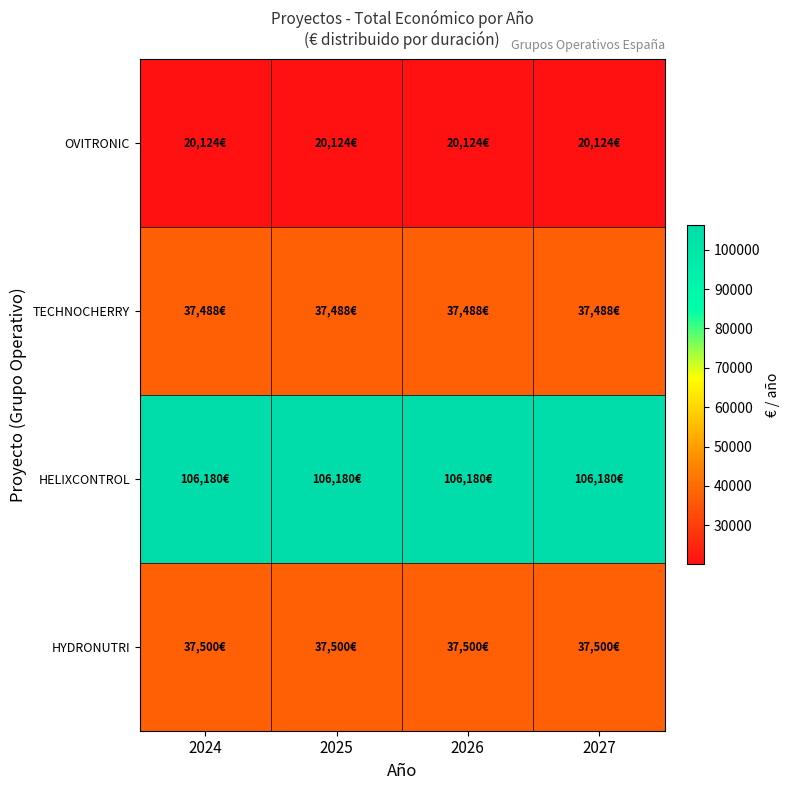

What is the total value across all series at 2025?

201292.0